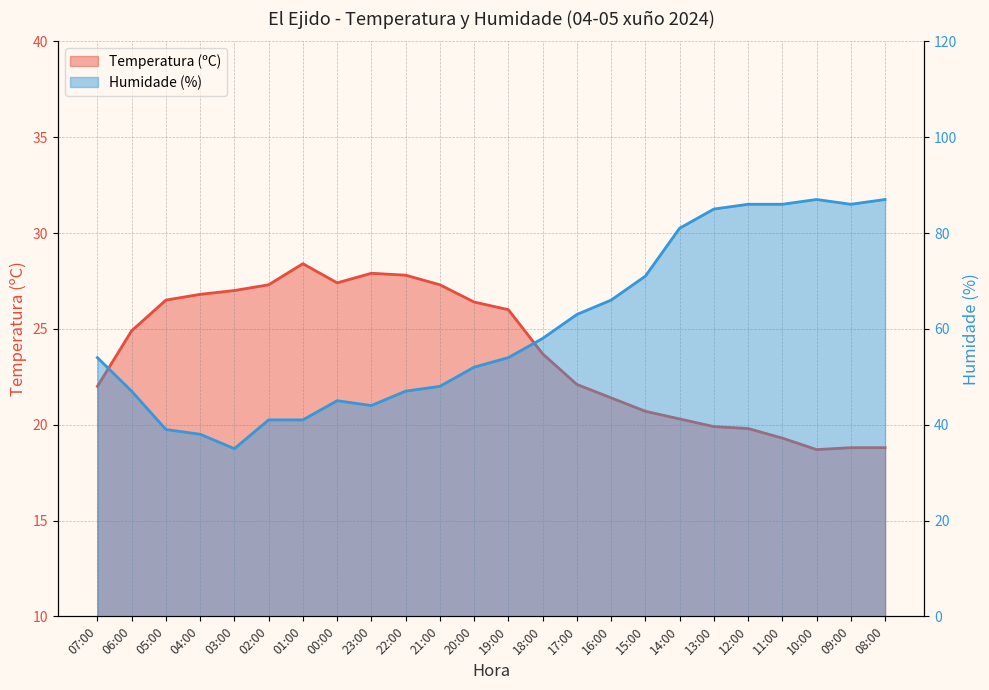

What is the value of the Temperatura (ºC) point at the 8th from the left?

27.4